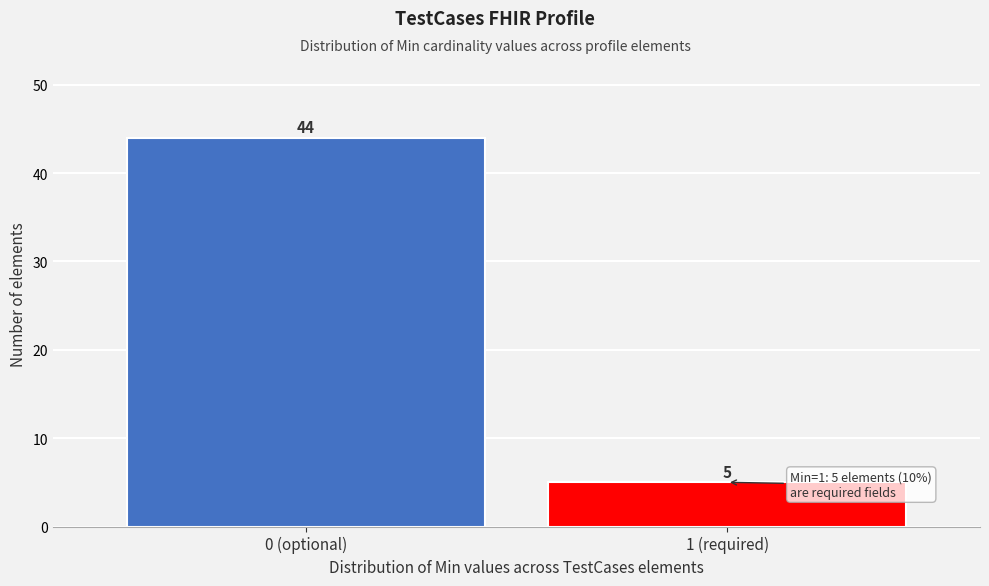

Reading right to left, extract all data points from this chart.

5	44